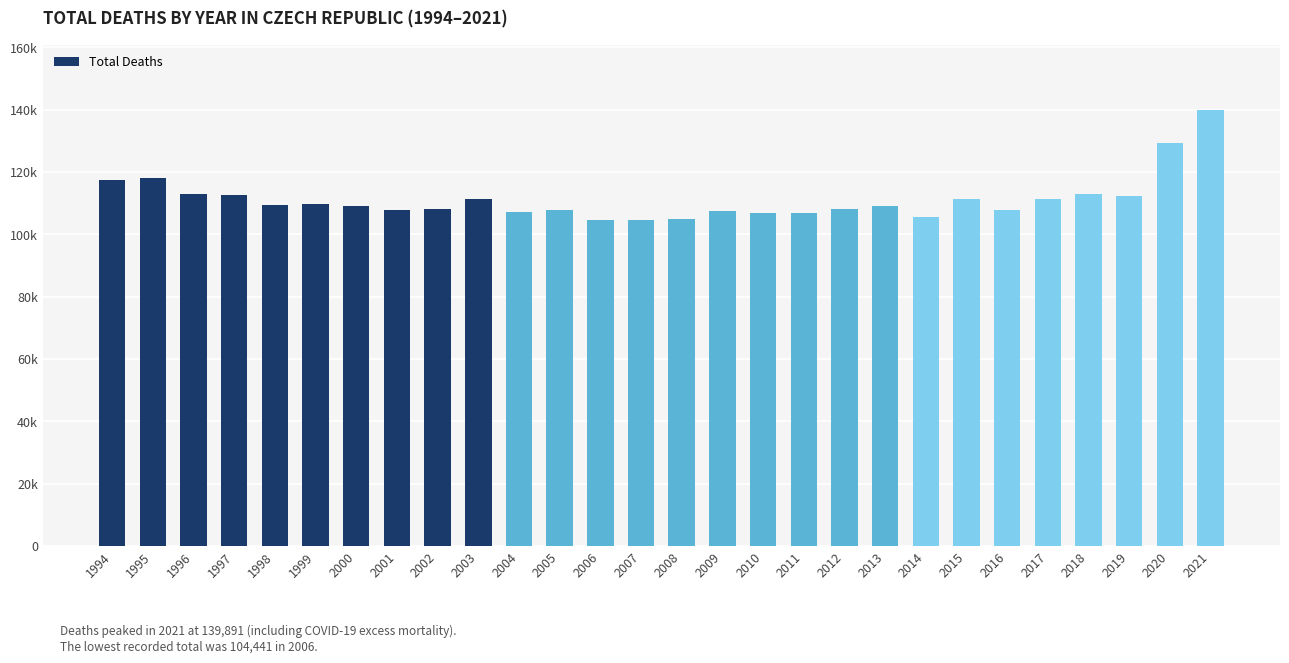

Between 2000 and 2009, which is larger?

2000